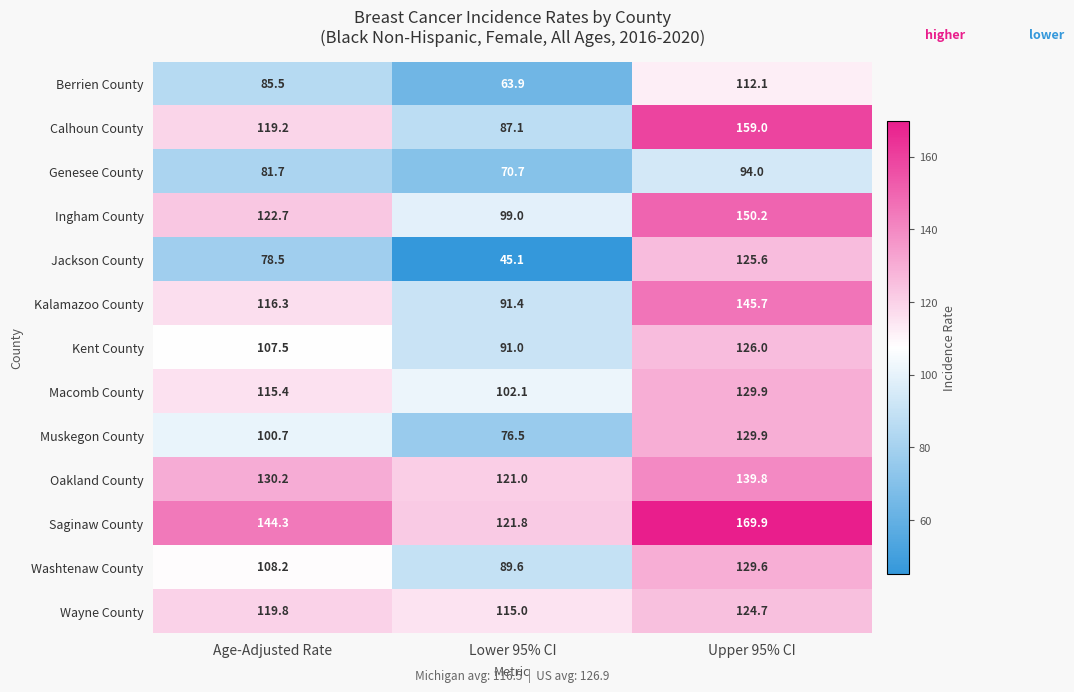

At which label is Washtenaw County closest to 109?

Age-Adjusted Rate